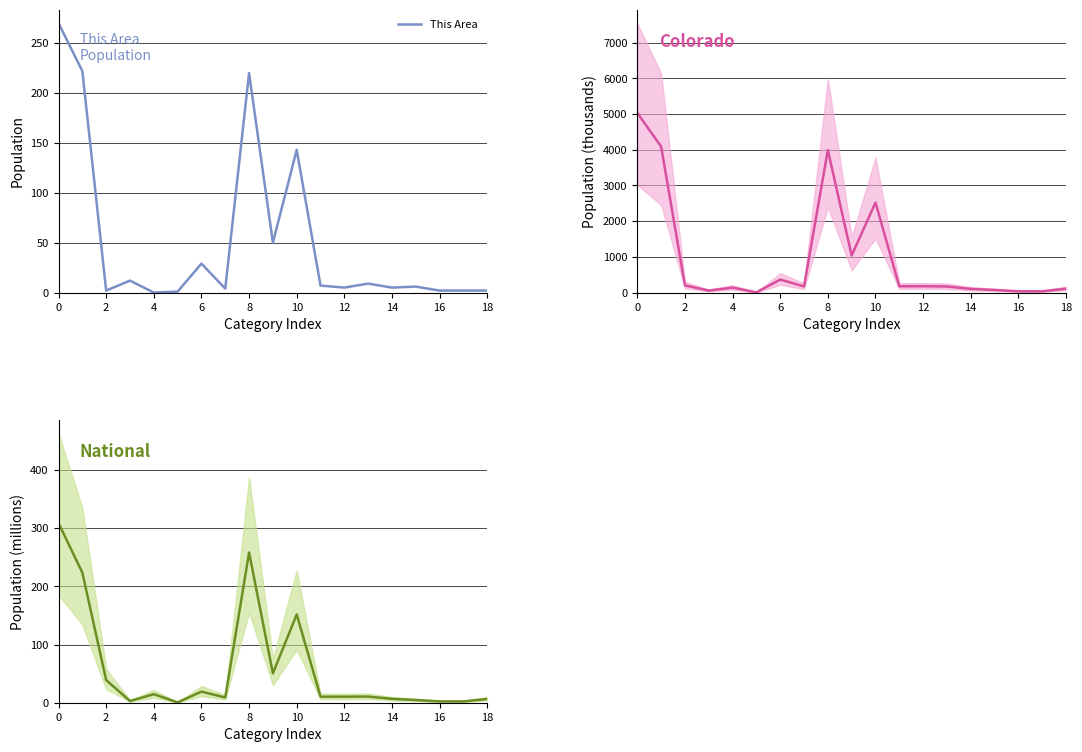

True or false: This Area has a value of 220 at 8.

True